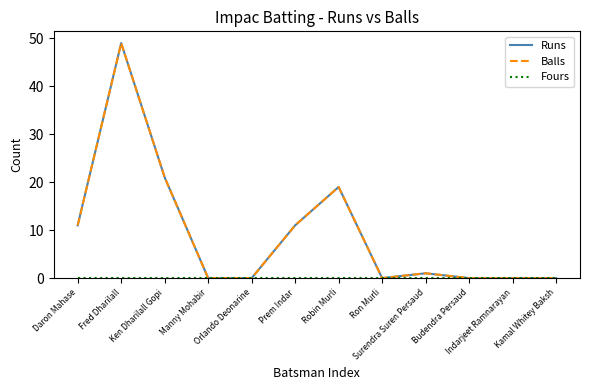

At which category does Balls reach its first local valley?

Ron Murli